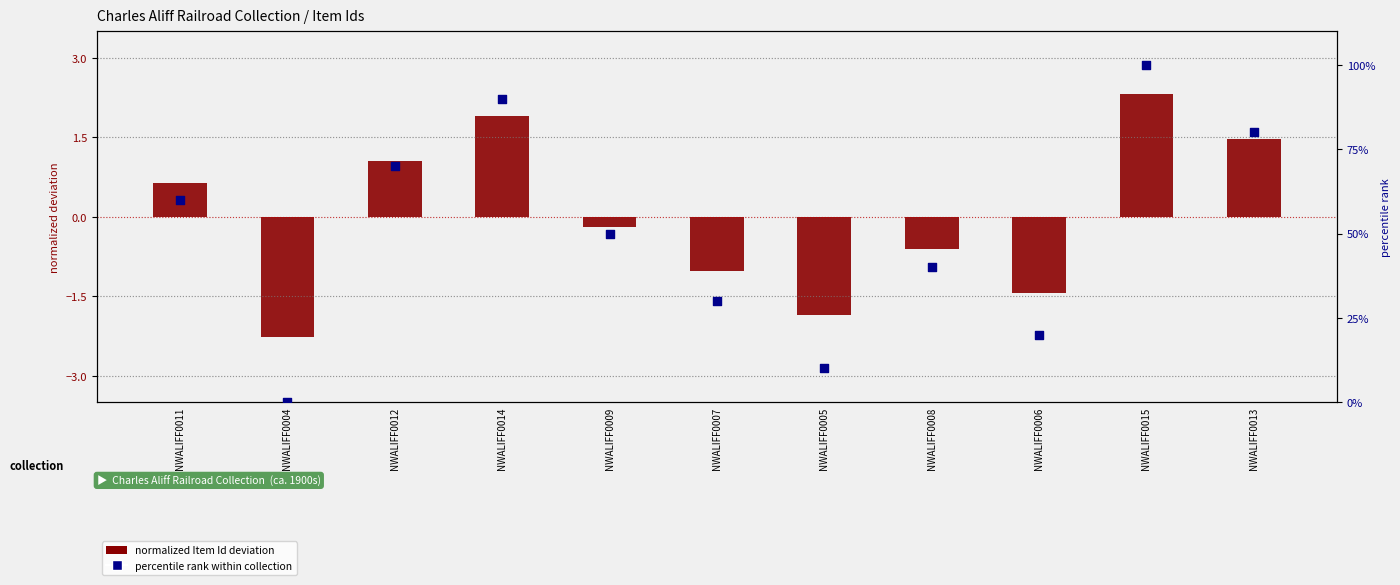

Which has a higher value, NWALIFF0011 or NWALIFF0012?

NWALIFF0012